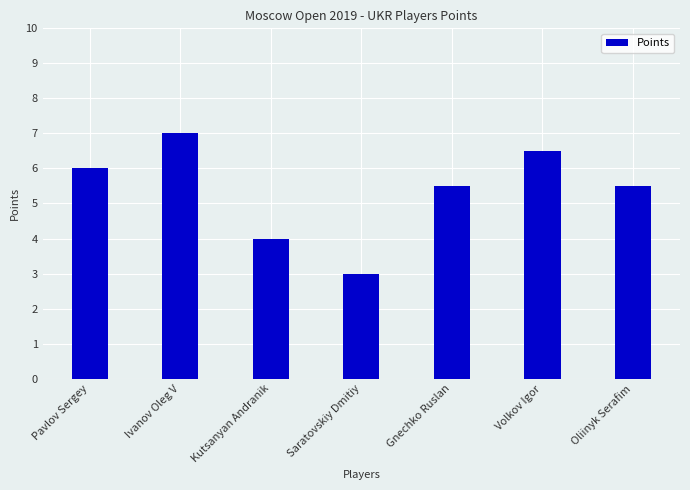

What is the label of the 6th bar from the right?

Ivanov Oleg V